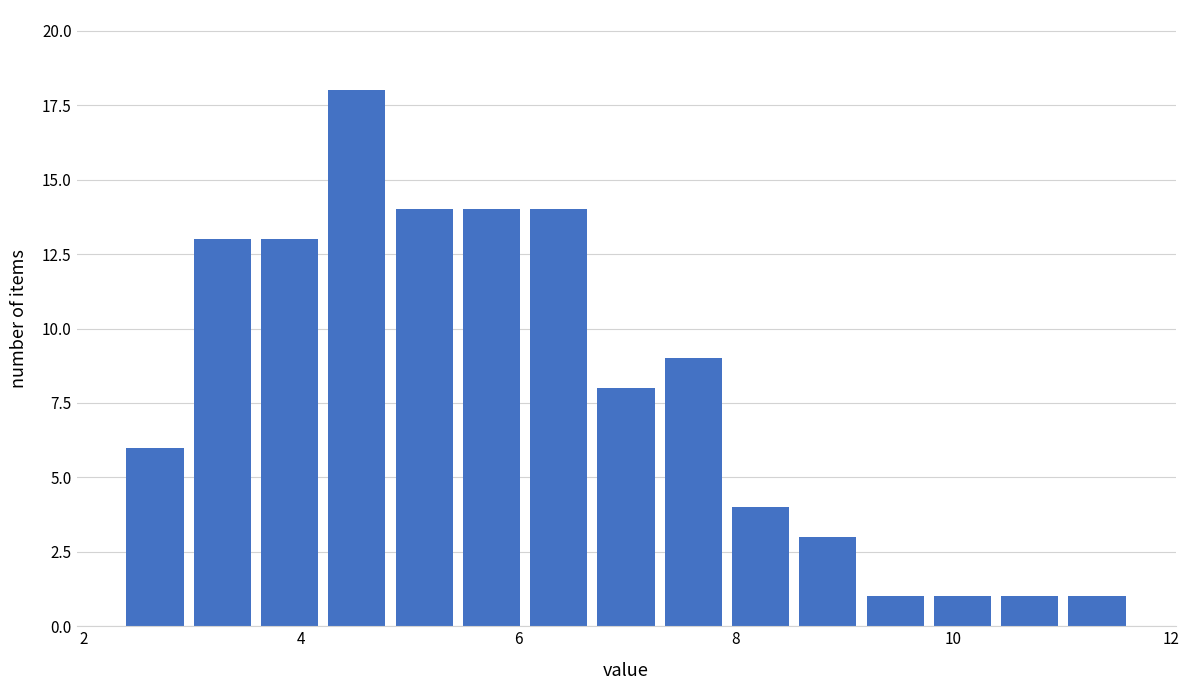

Around what value on the x-axis is the tallest bar? Give the approximate position of its centre, as read against the axis.

4.6